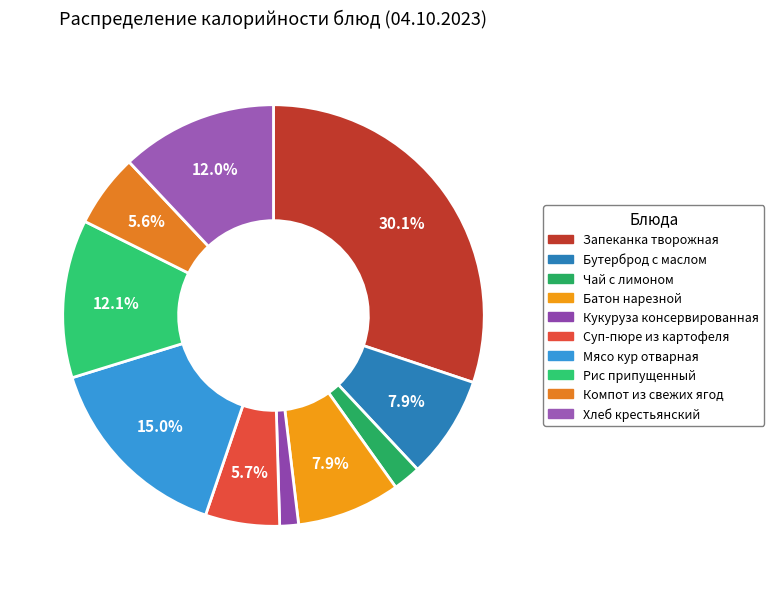

Count the number of slices in the pie.

10